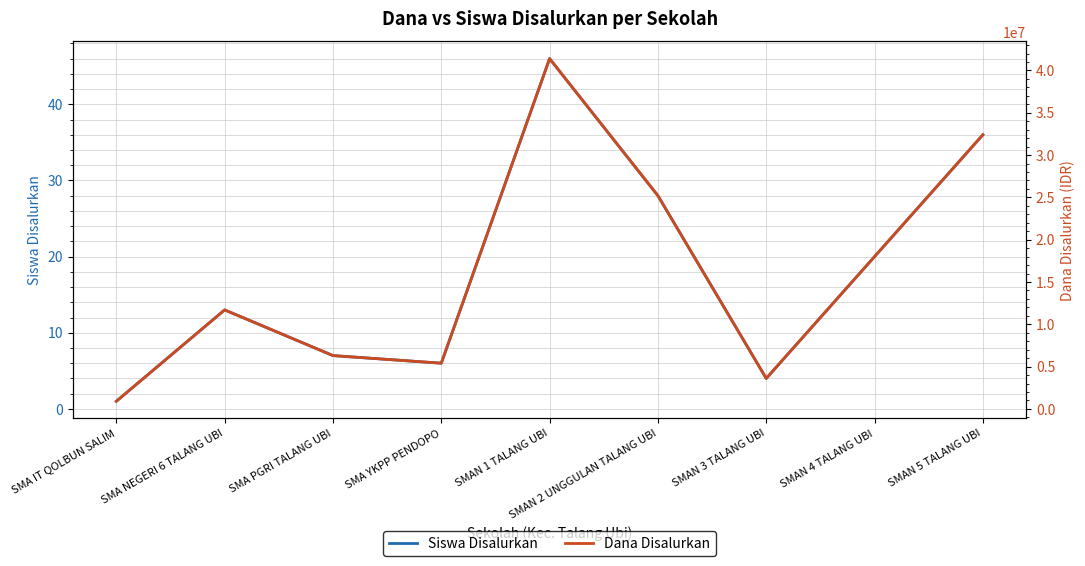

How many values in the Dana Disalurkan series are below 11700000?

4